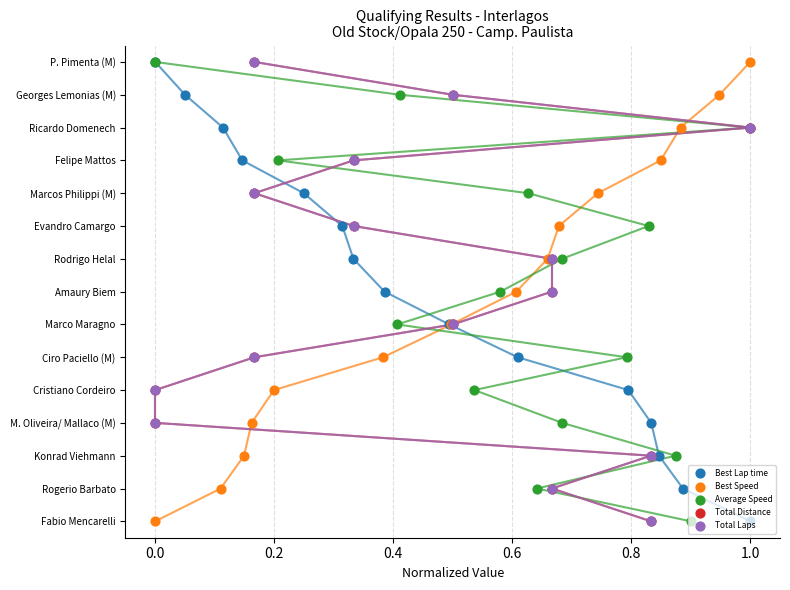

Is the value of Total Laps at 13 greater than the value of Best Lap time at 0.0?

Yes